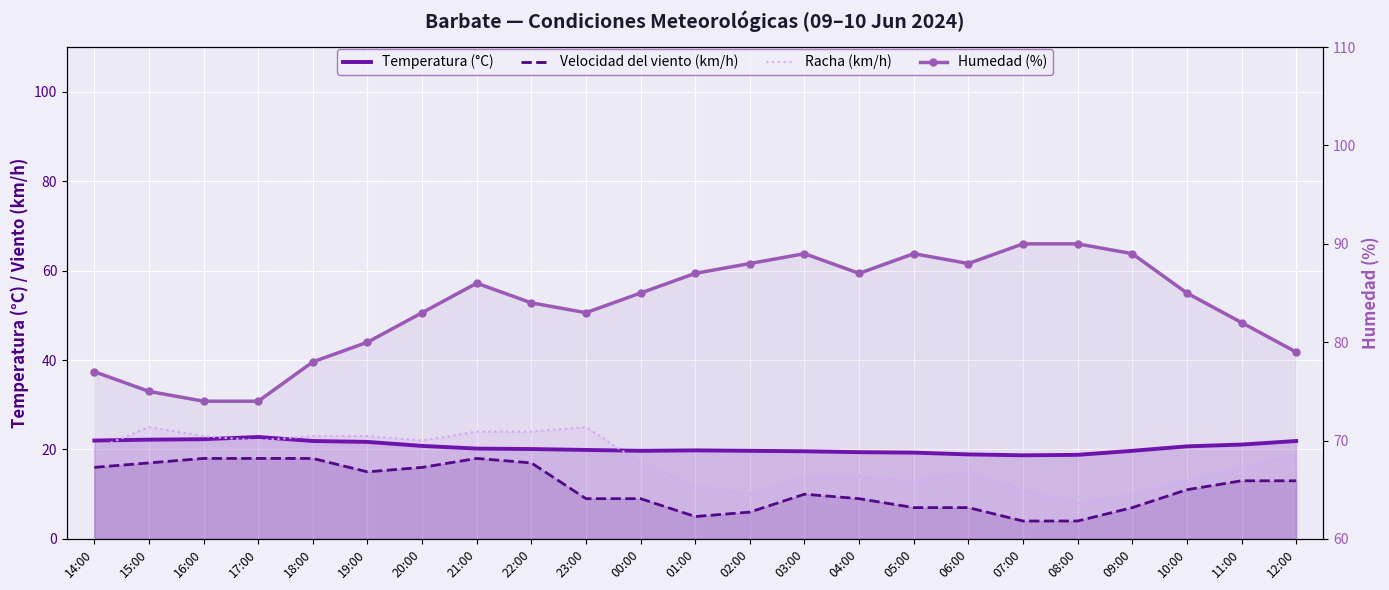

How many lines are shown in the chart?

4